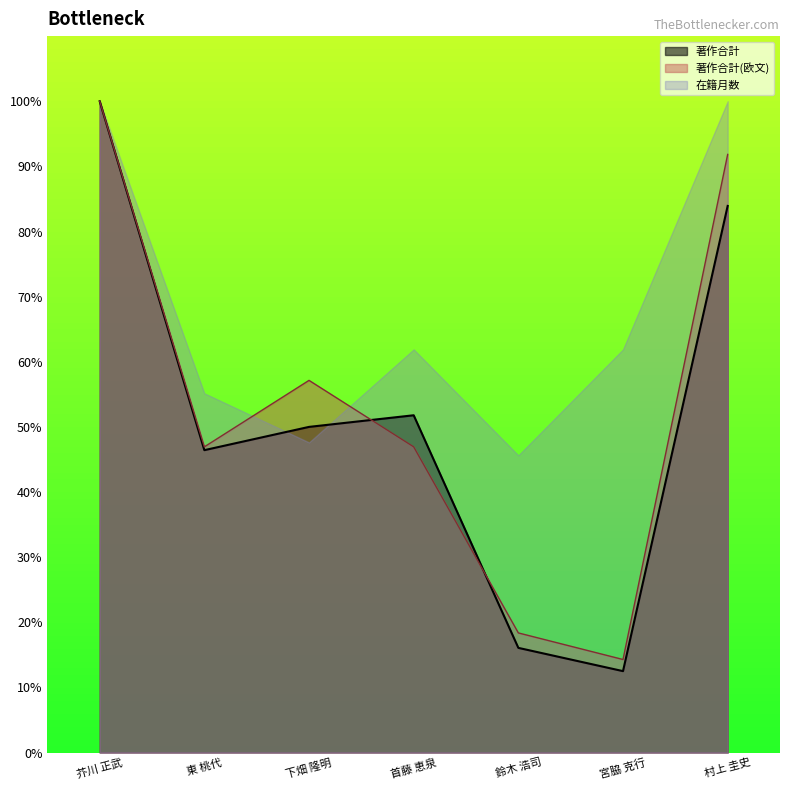

What is the total value across all series at 村上 圭史?

275.8